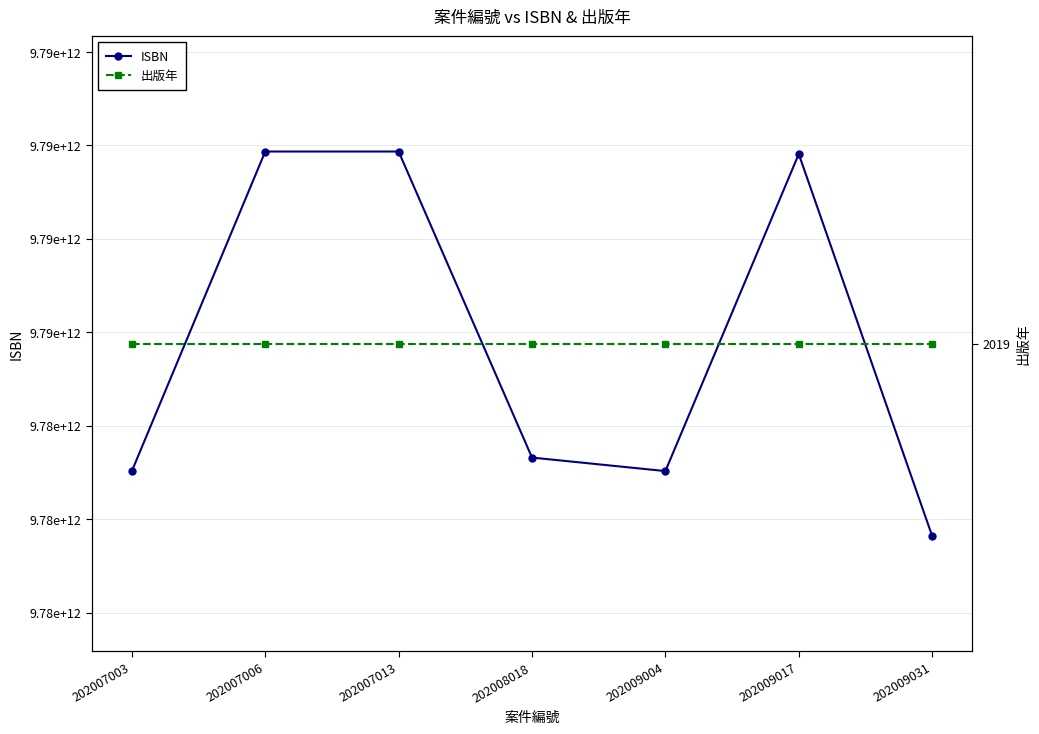

Where is 出版年 nearest to the value 2019?

202007003